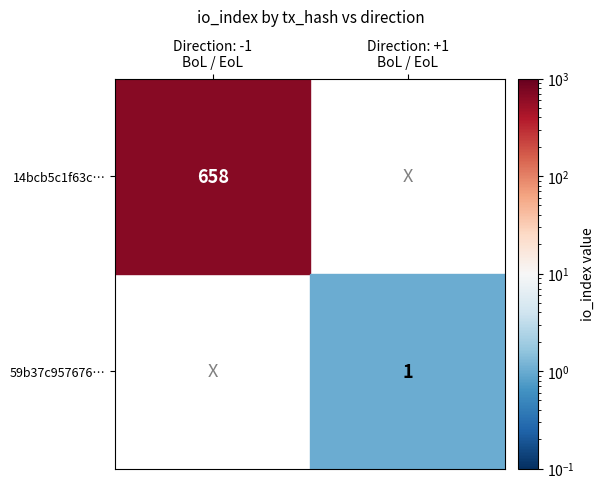

Reading left to right, extract all data points from this chart.

14bcb5c1f63cd369ac60b2d97e46040812e9d6e: -1	658
59b37c957676475ab2c194b07812cd0d92d9f54: 1	1